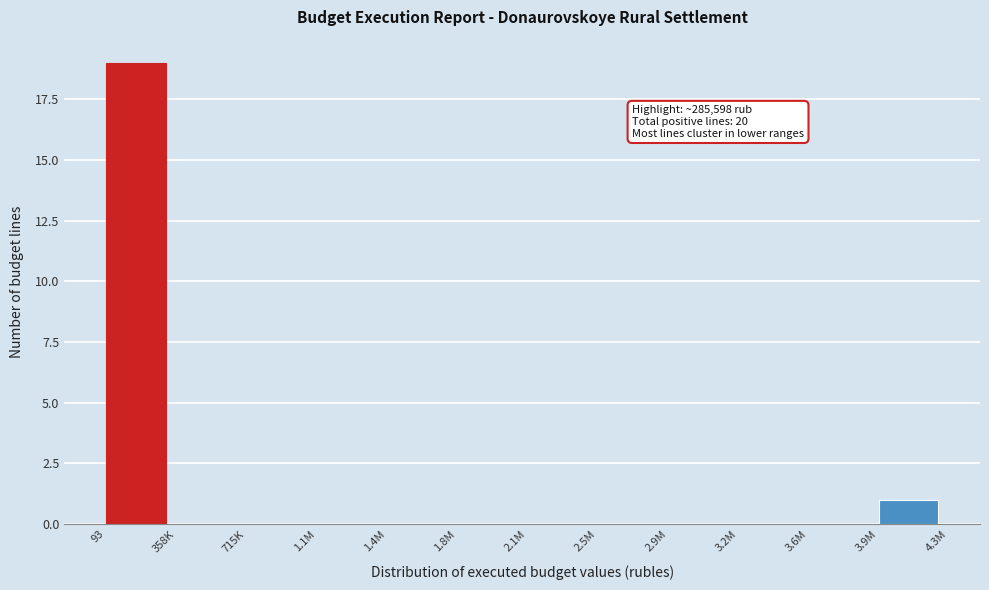

Reading left to right, transcribe all the data shown in this chart.

93=19	358K=0	715K=0	1.1M=0	1.4M=0	1.8M=0	2.1M=0	2.5M=0	2.9M=0	3.2M=0	3.6M=0	3.9M=1